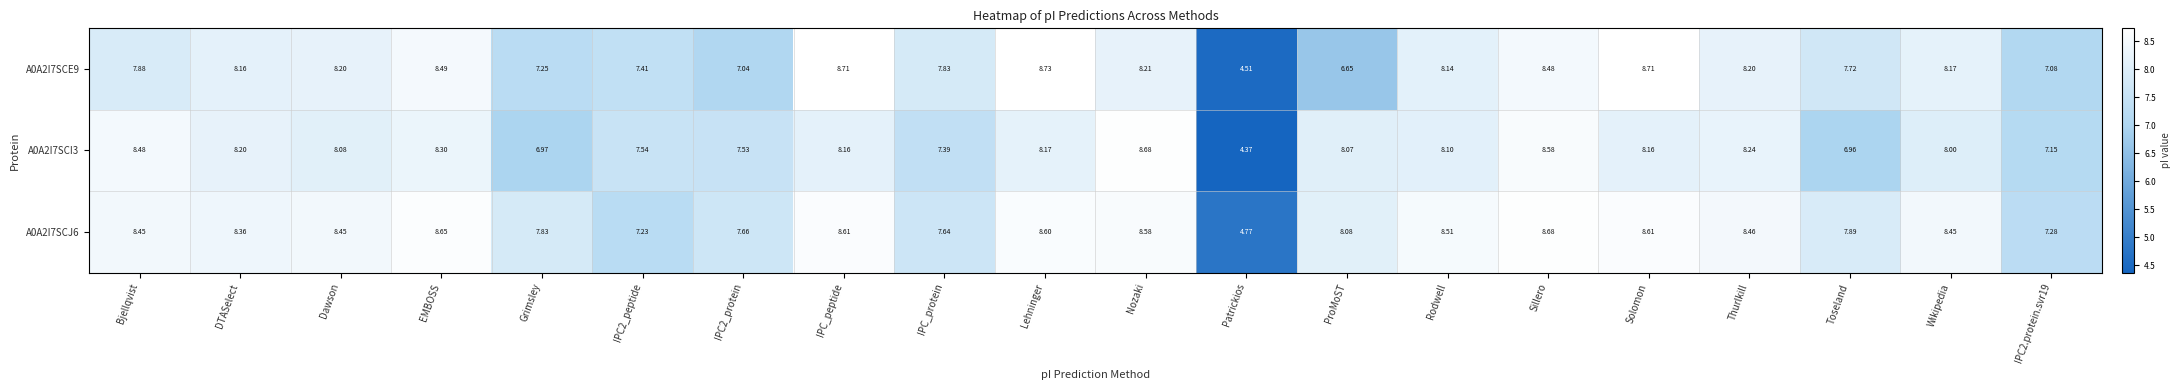

Where is A0A2I7SCI3 nearest to the value 6?

Toseland